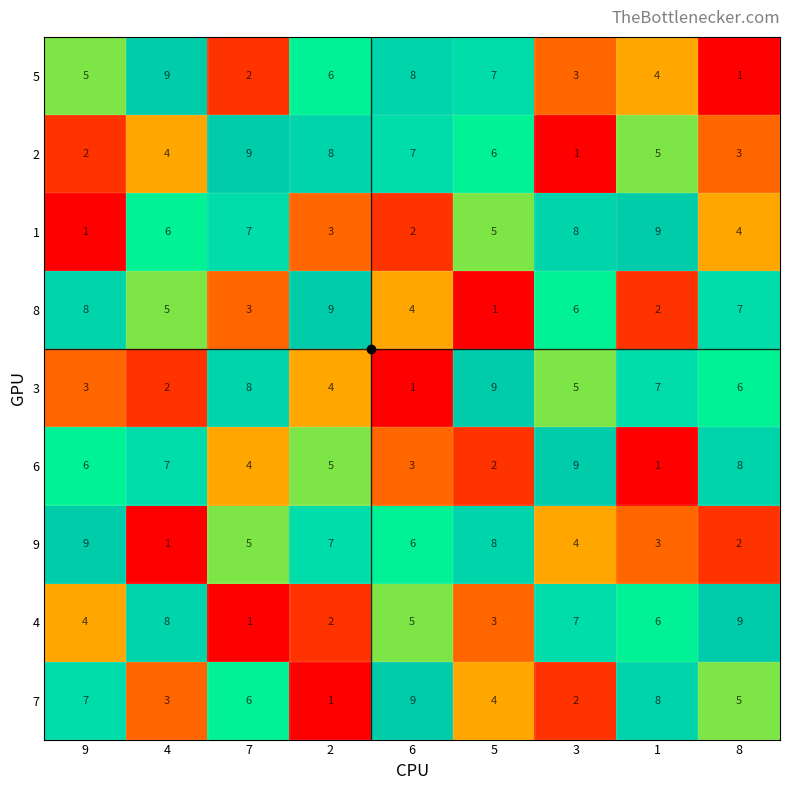

What is the total value across all series at 9?

45